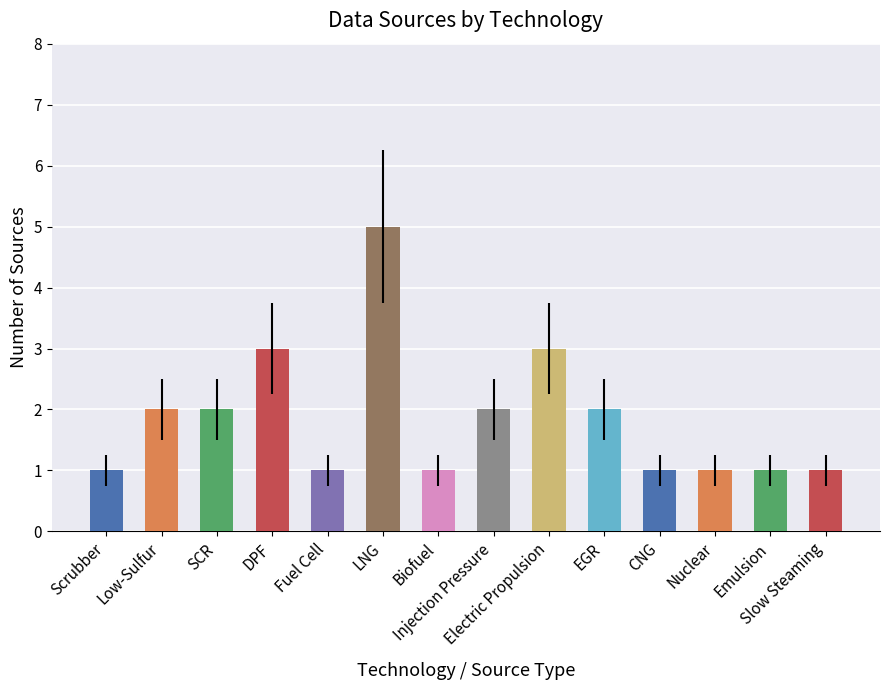

What is the maximum value shown in the chart?

5